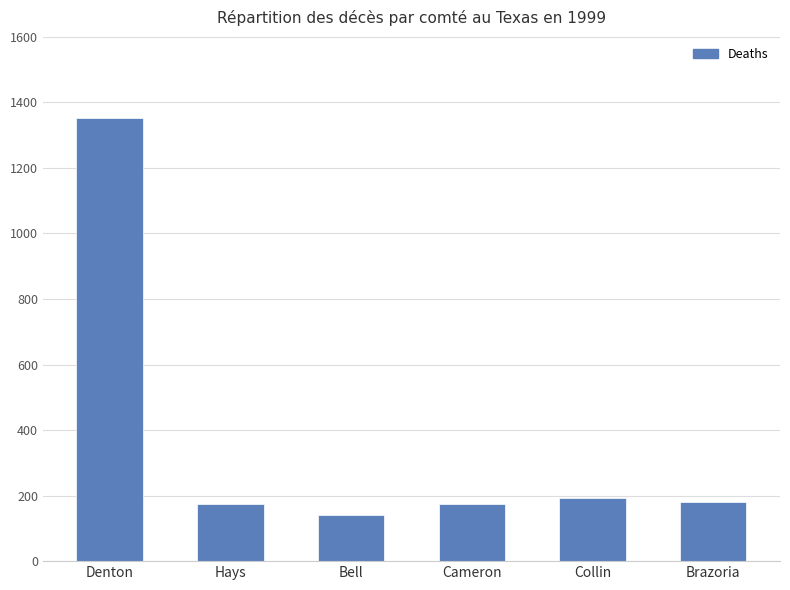

Which category has the highest value across all series?

Denton